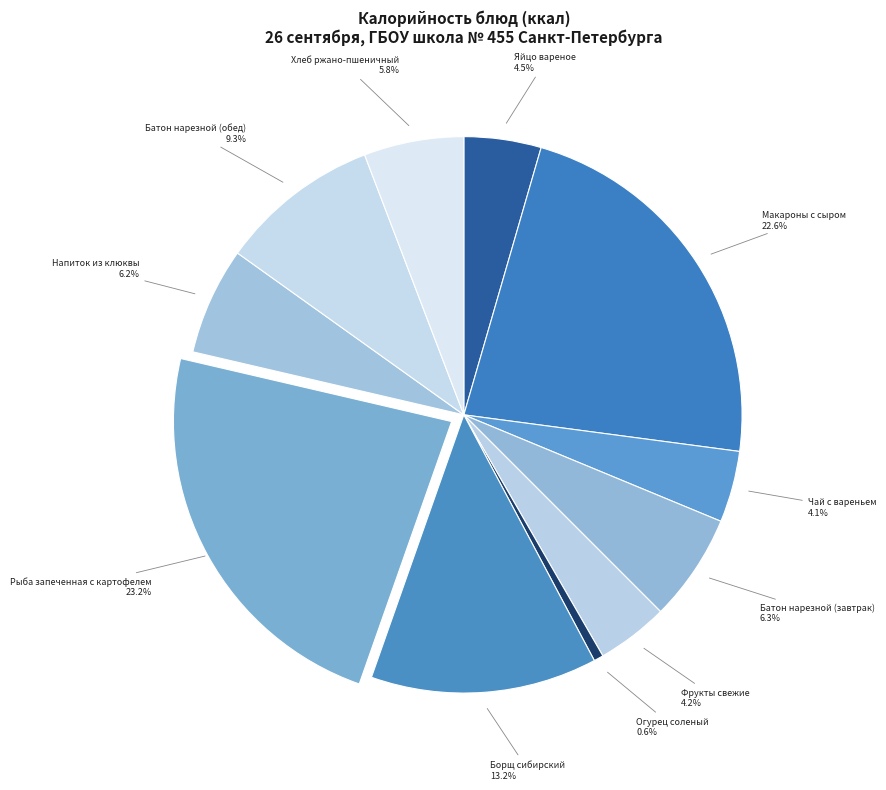

How many segments does this pie chart have?

11